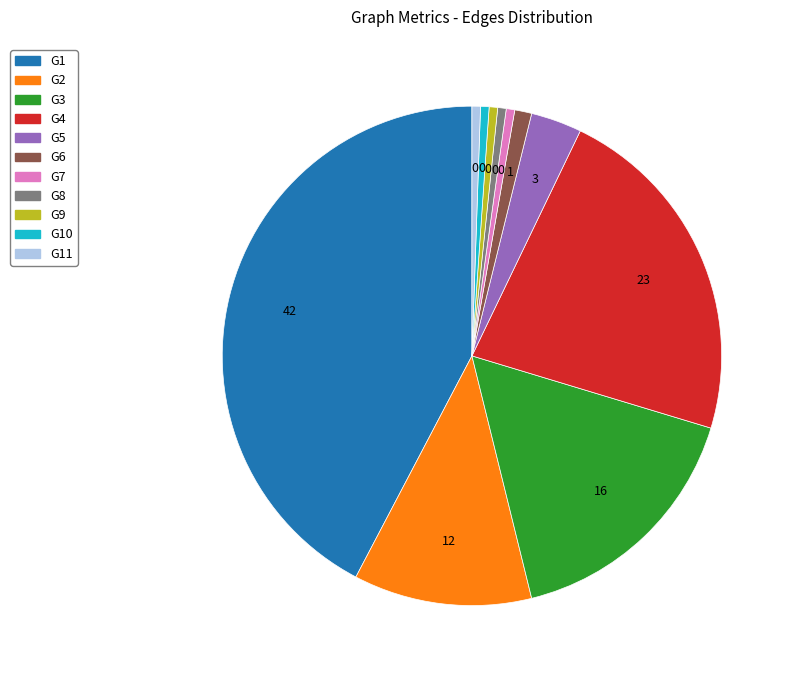

Is there a majority slice in this chart?

No